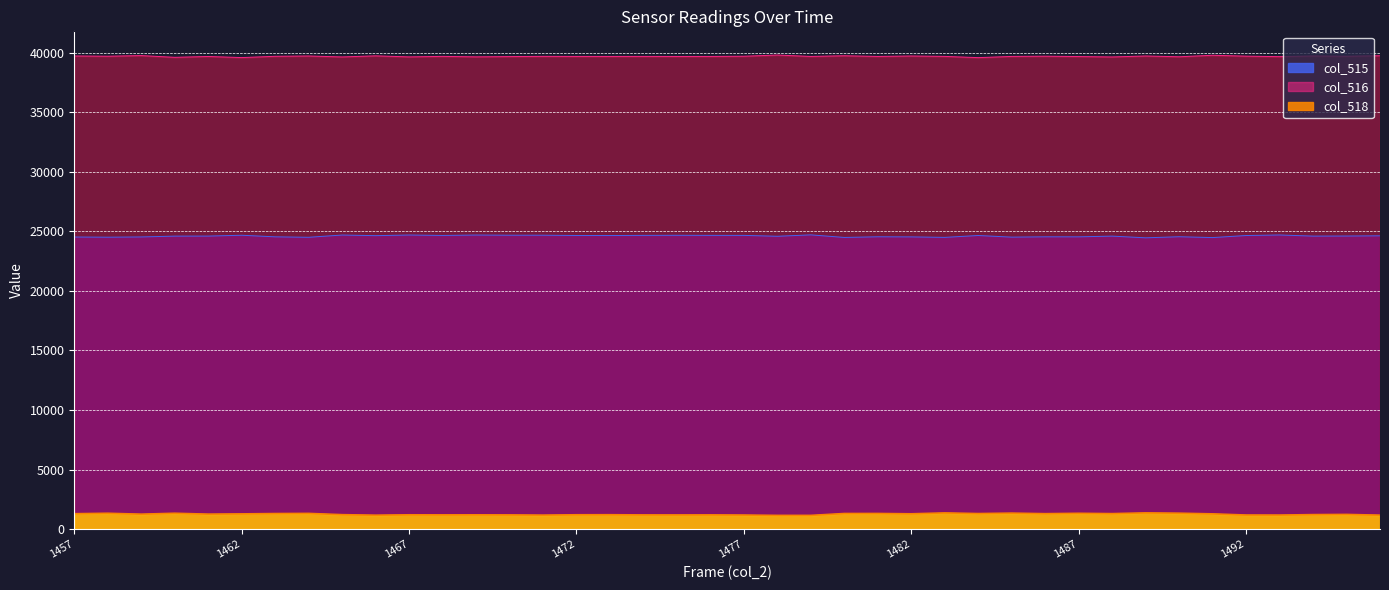

What value does the col_515 series have at 1482, to the nearest 5?

24530